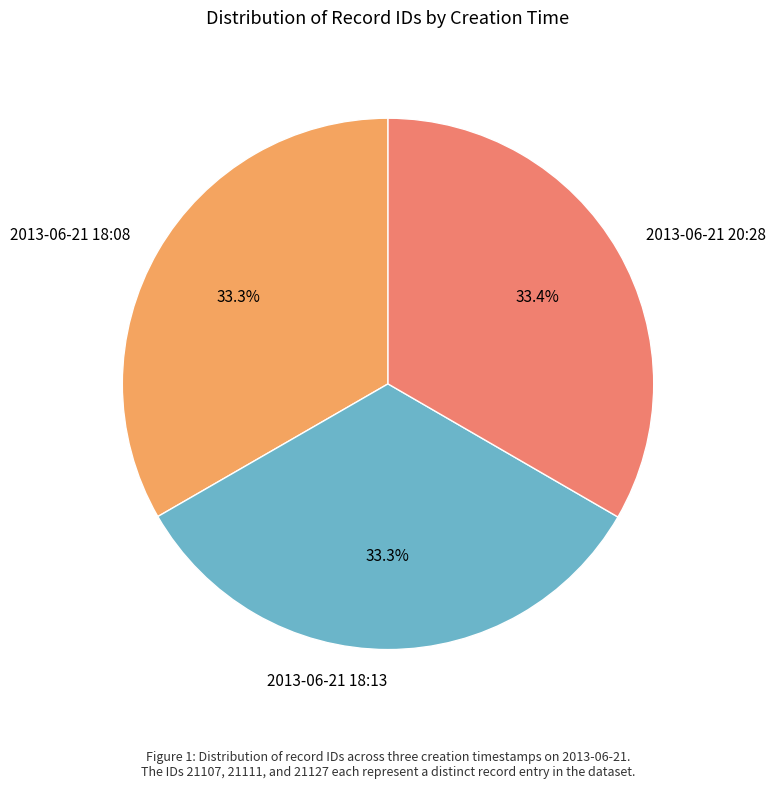

To the nearest percent, what percentage of the pie is 2013-06-21 18:08?

33%